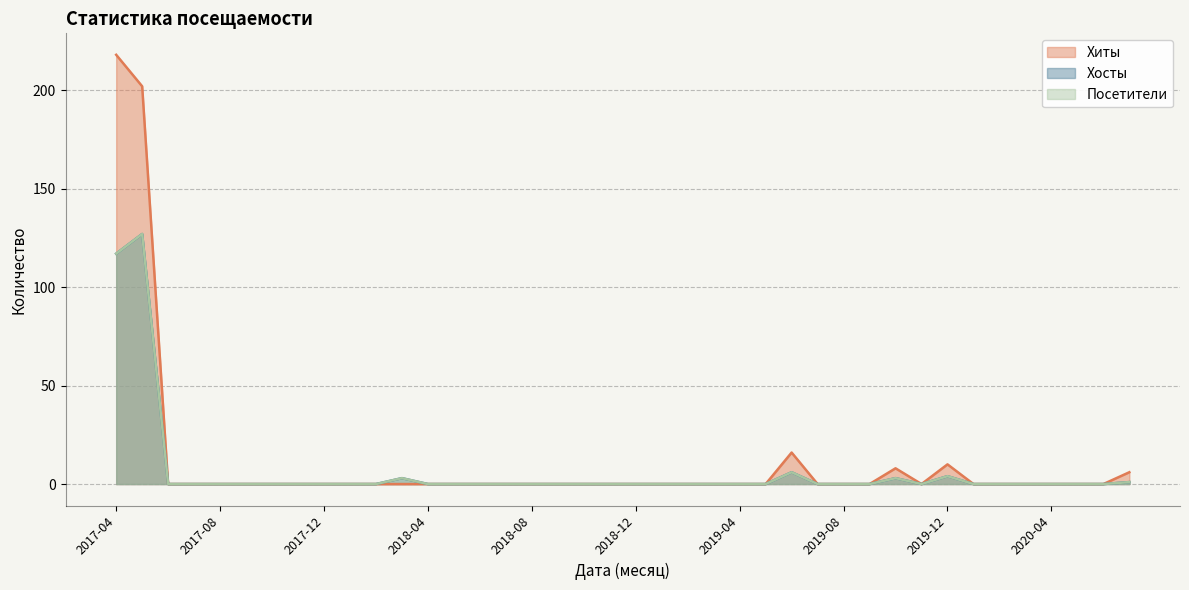

True or false: Хосты and Хиты intersect in this chart.

False